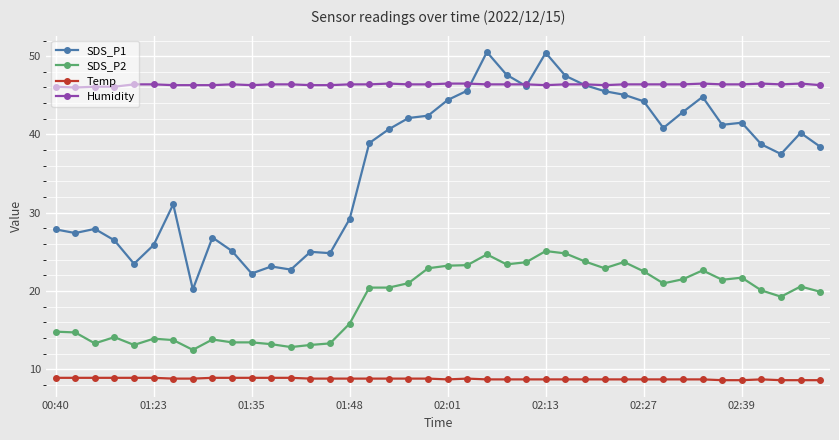

What is the highest value of the SDS_P1 series?

50.5